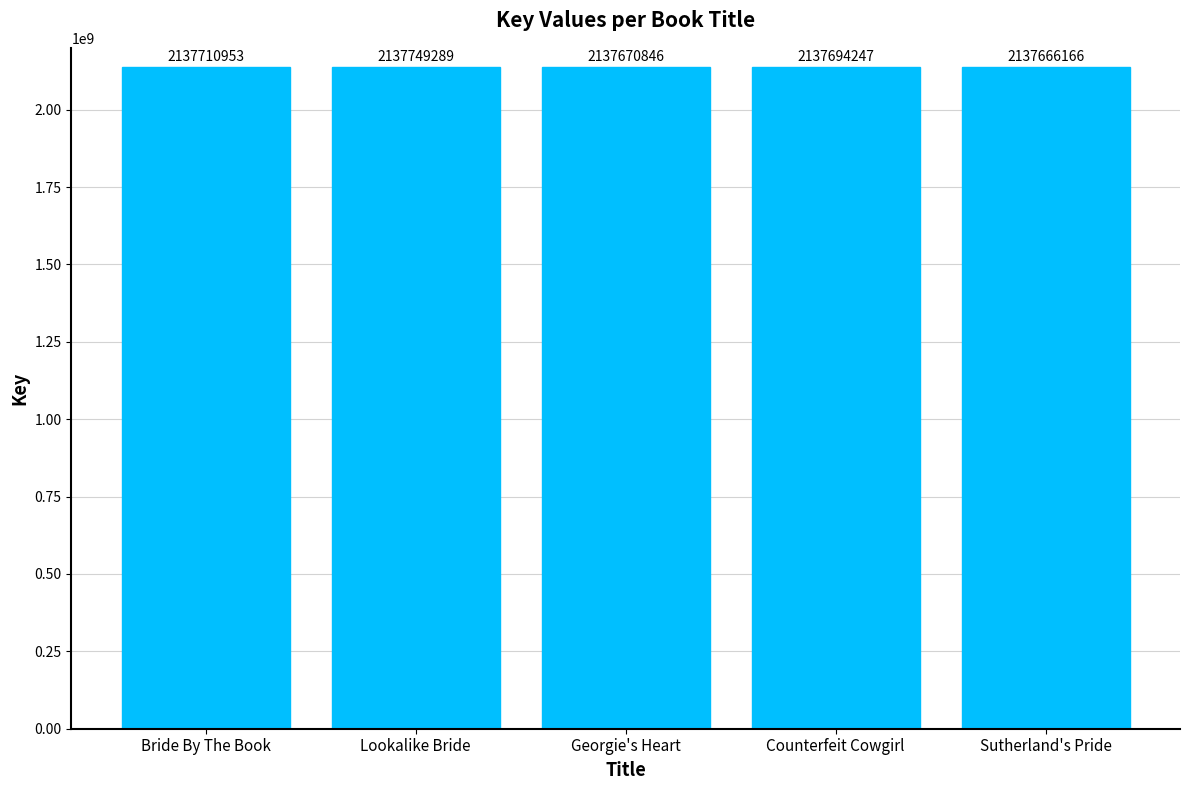

Approximately how many times larger is the value at Georgie's Heart compared to Lookalike Bride?

1.0